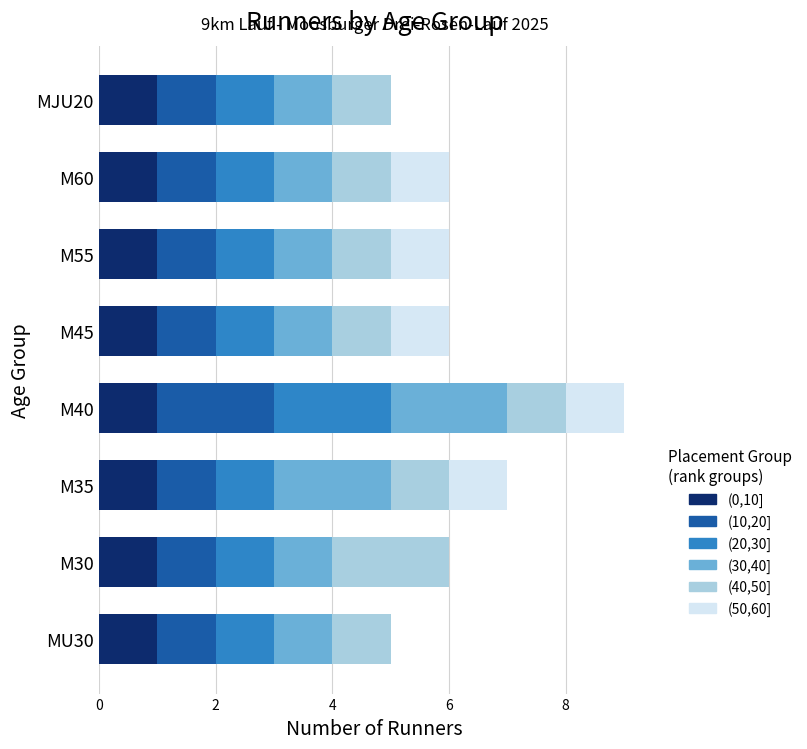

The value of (0,10] at MJU20 is 1. True or false?

True